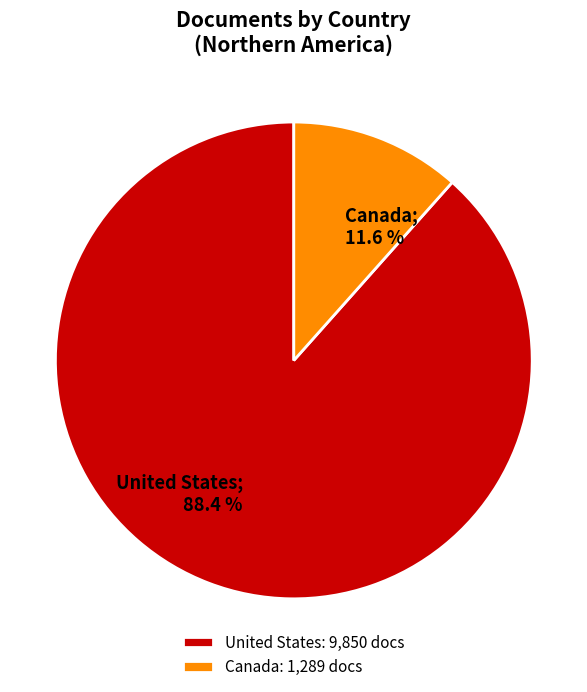

How many slices are in this pie chart?

2